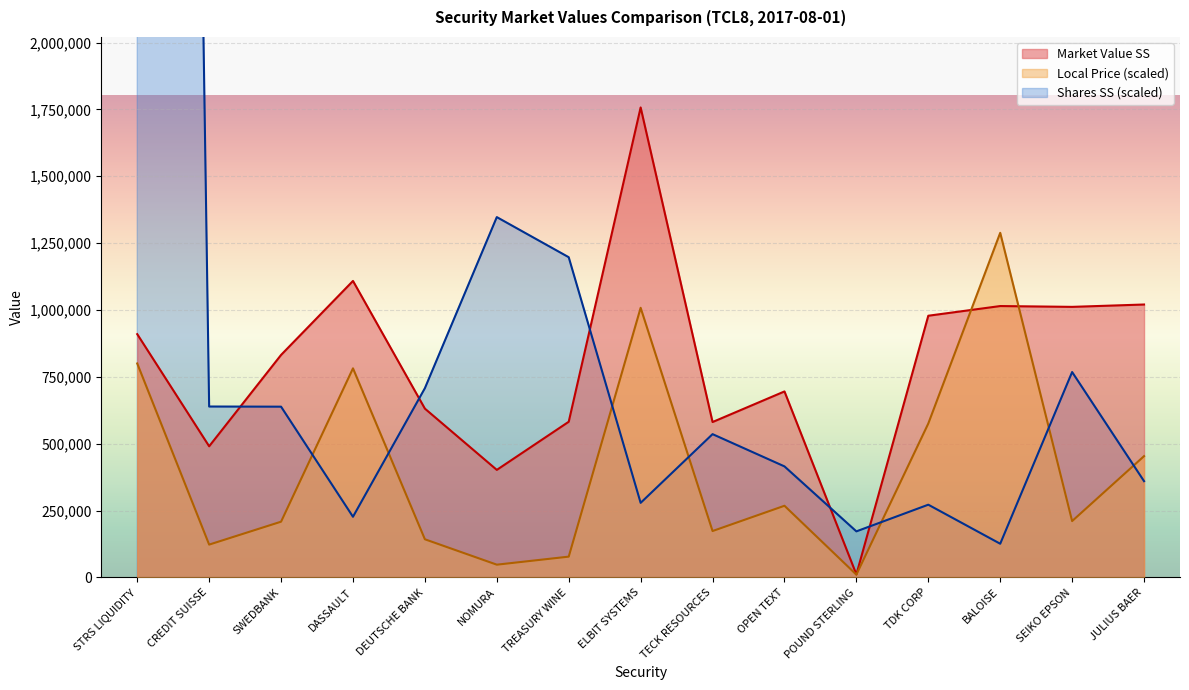

What is the label of the 2nd point from the left?

CREDIT SUISSE